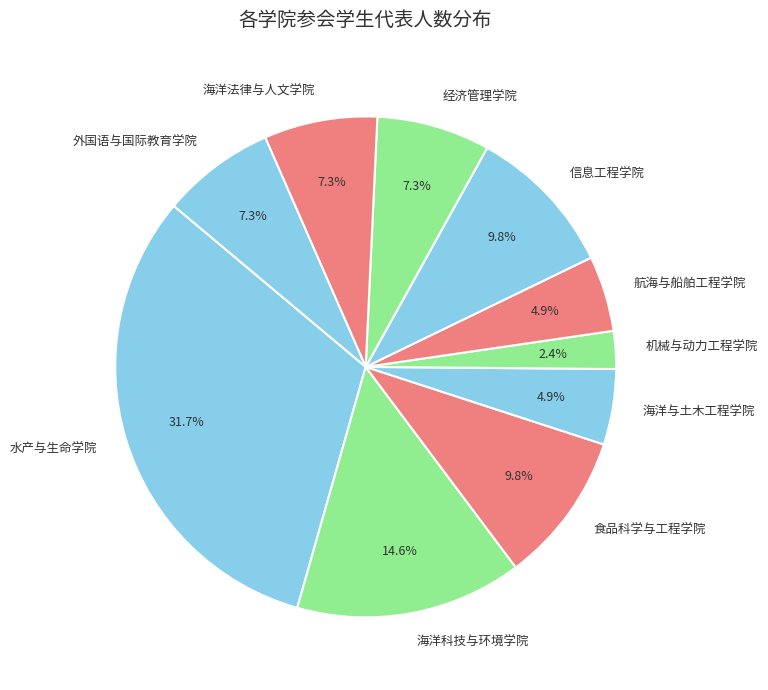

Approximately how many times larger is the value at 食品科学与工程学院 compared to 经济管理学院?

1.3